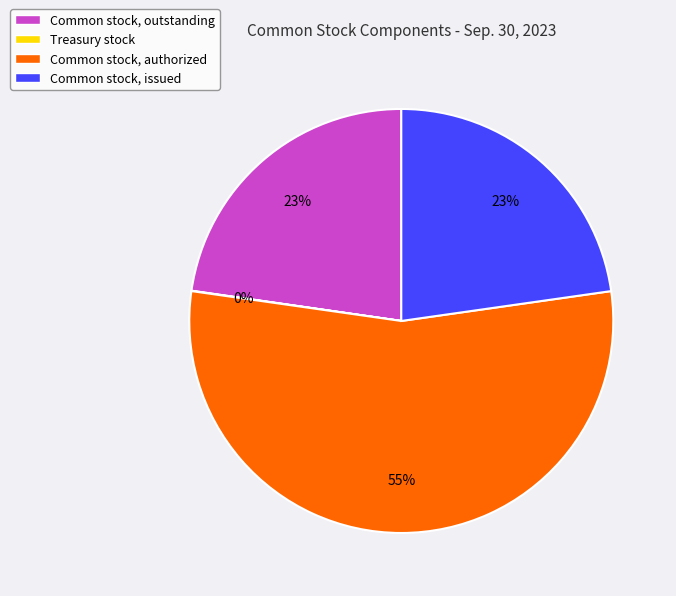

True or false: Common stock, issued accounts for 23% of the total.

True